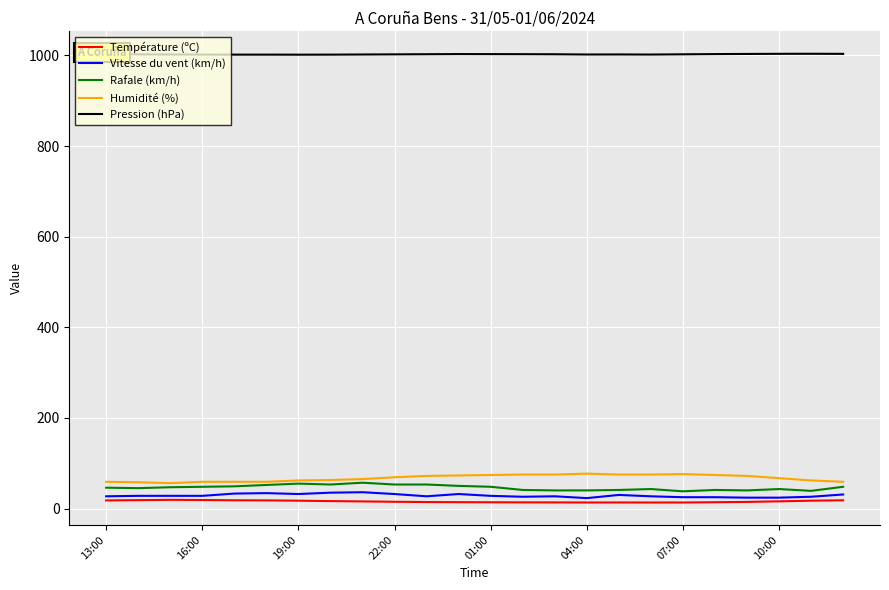

True or false: Rafale (km/h) and Pression (hPa) cross at least once.

False